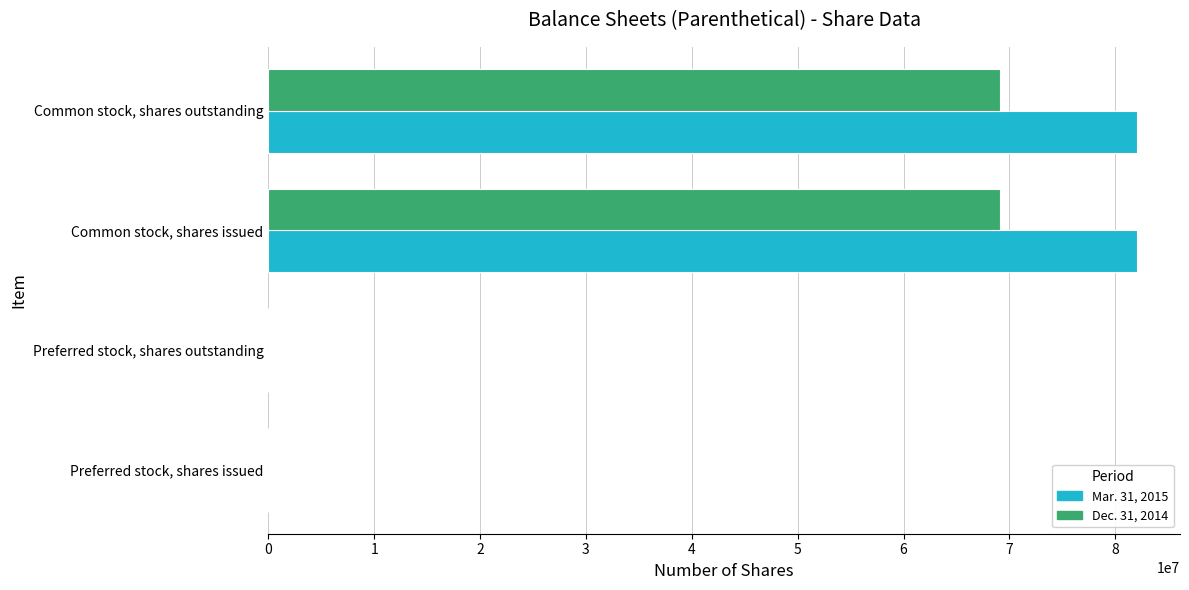

The value of Dec. 31, 2014 at Common stock, shares issued is 69119092. True or false?

True